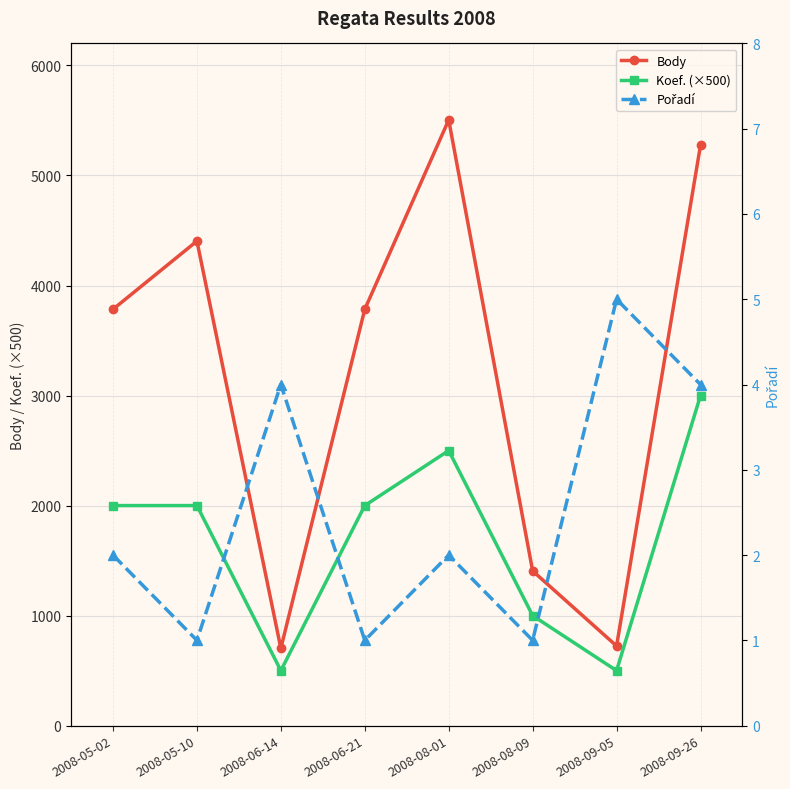

Reading left to right, transcribe all the data shown in this chart.

Body: 3784	4404	703	3784	5505	1406	724	5275
Koef. (×500): 2000	2000	500	2000	2500	1000	500	3000
Pořadí: 2	1	4	1	2	1	5	4